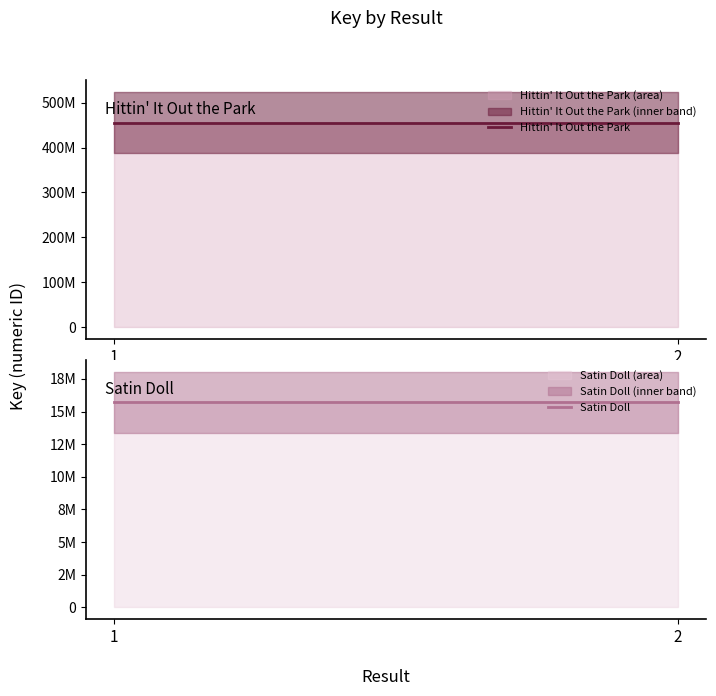

Where is Hittin' It Out the Park nearest to the value 455604933?

1